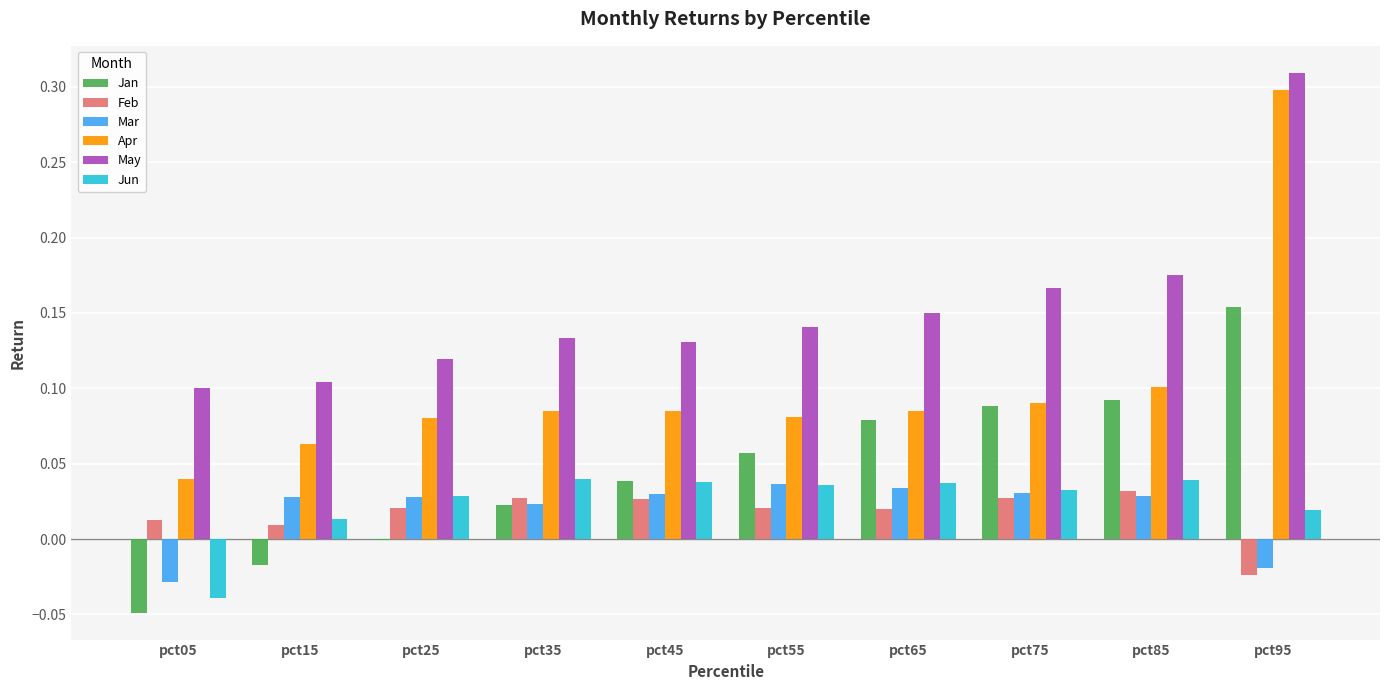

Which label corresponds to the largest value in the chart?

pct95